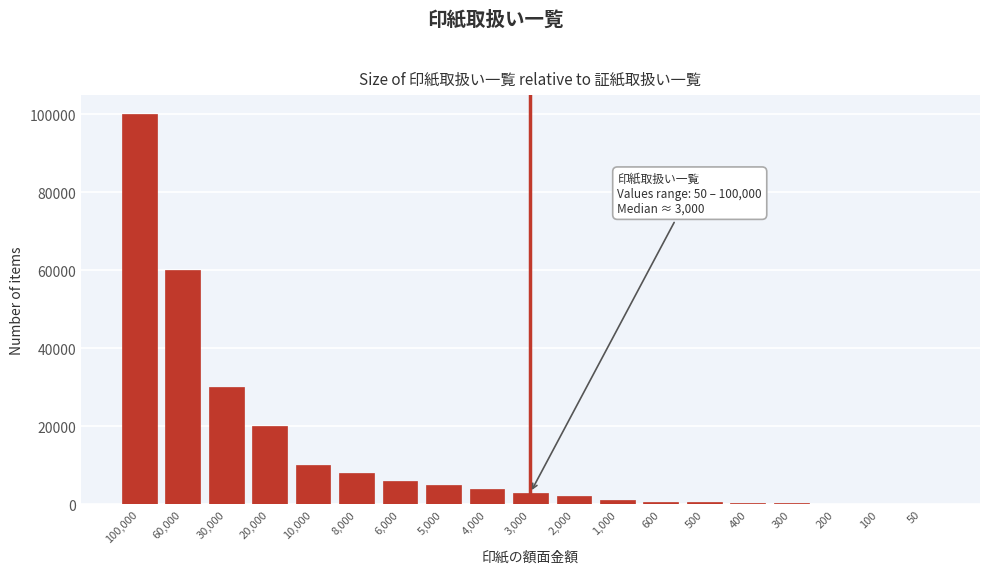

What is the greatest value displayed?

100000